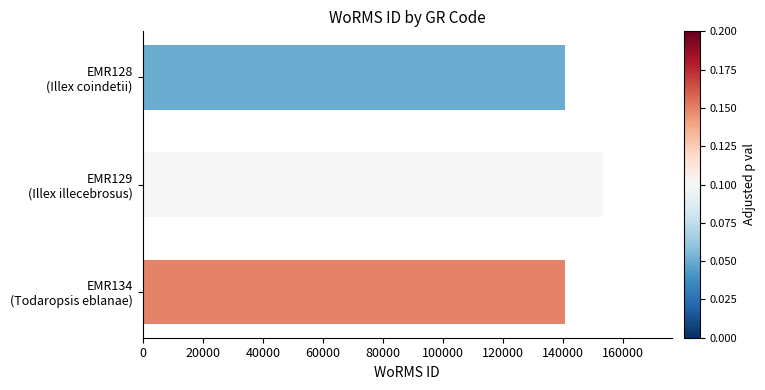

What is the value of the 2nd bar from the top?

153087